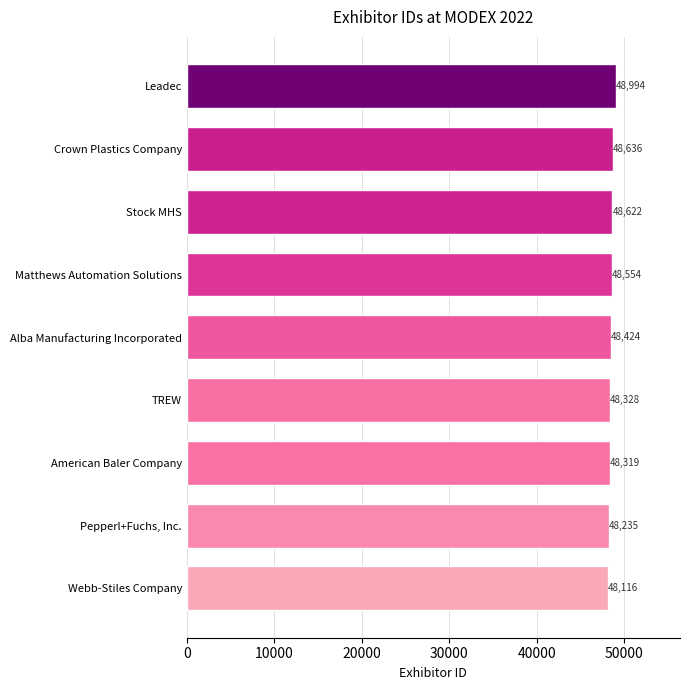

How many data points are less than 48424?

4